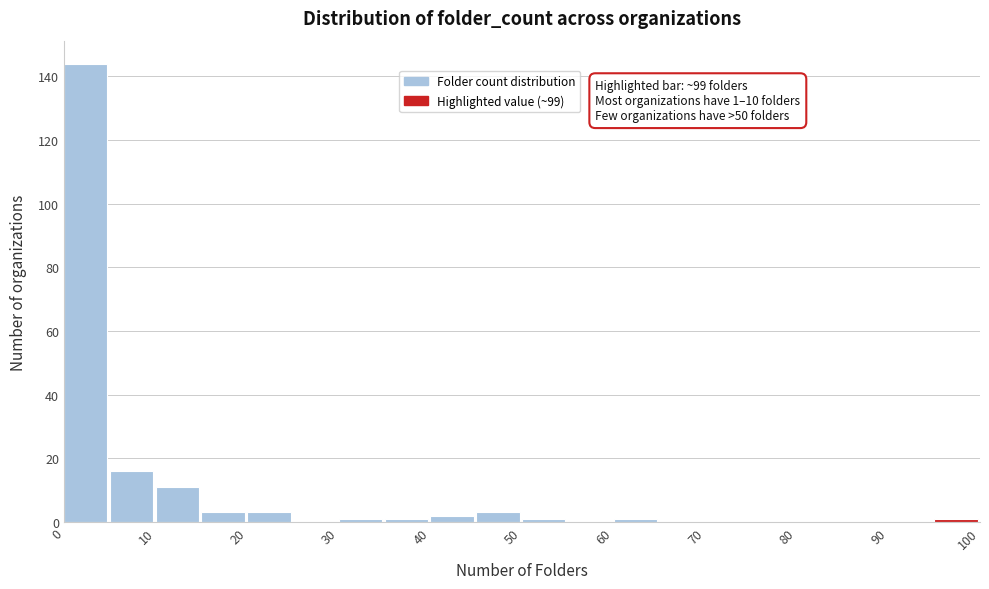

Which range on the x-axis has the tallest bar?

0 to 5